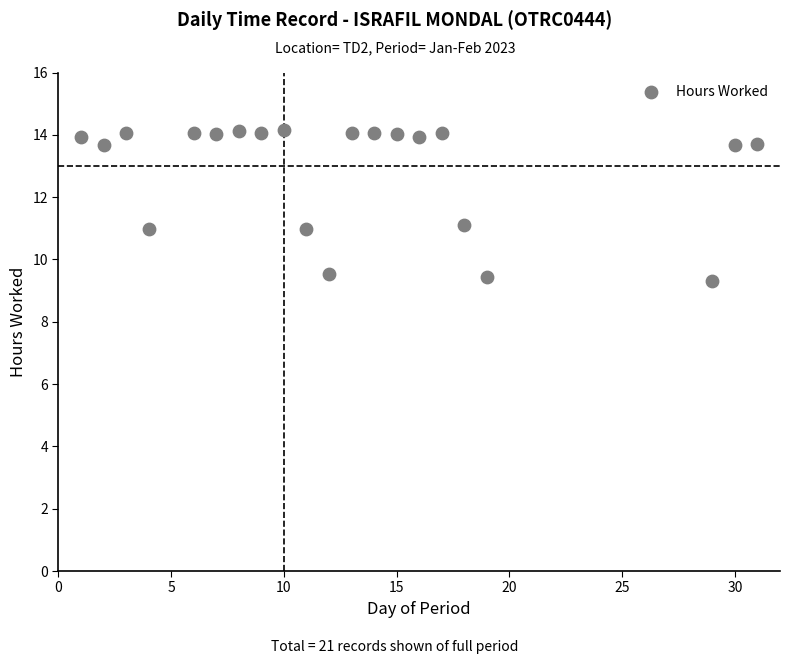

What is the range of Y values (max minus min)?

4.8